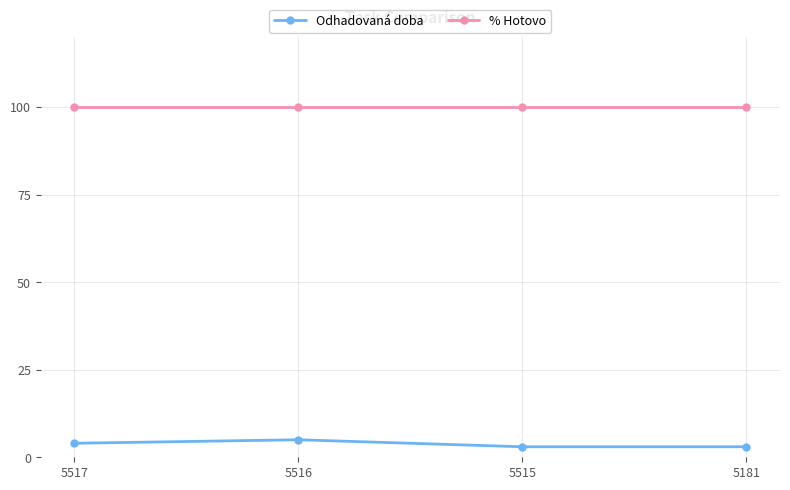

True or false: % Hotovo has a value of 100 at 5515.

True